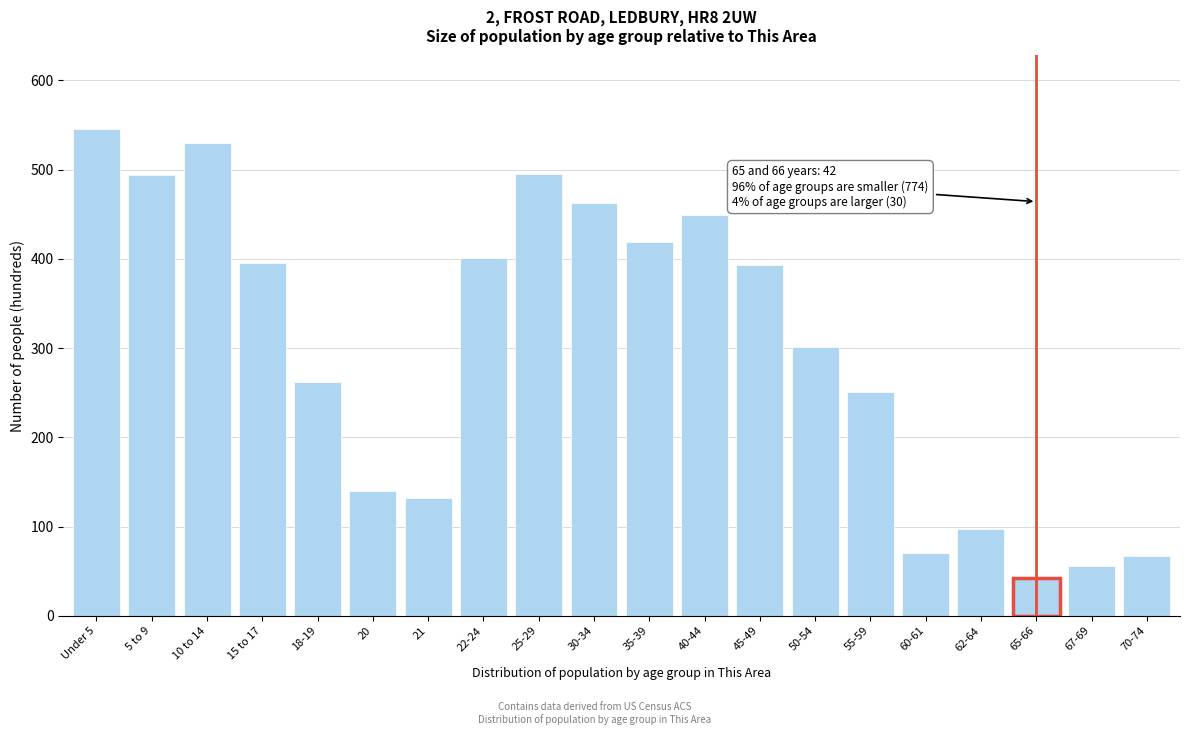

What is the label of the 4th bar from the left?

15 to 17